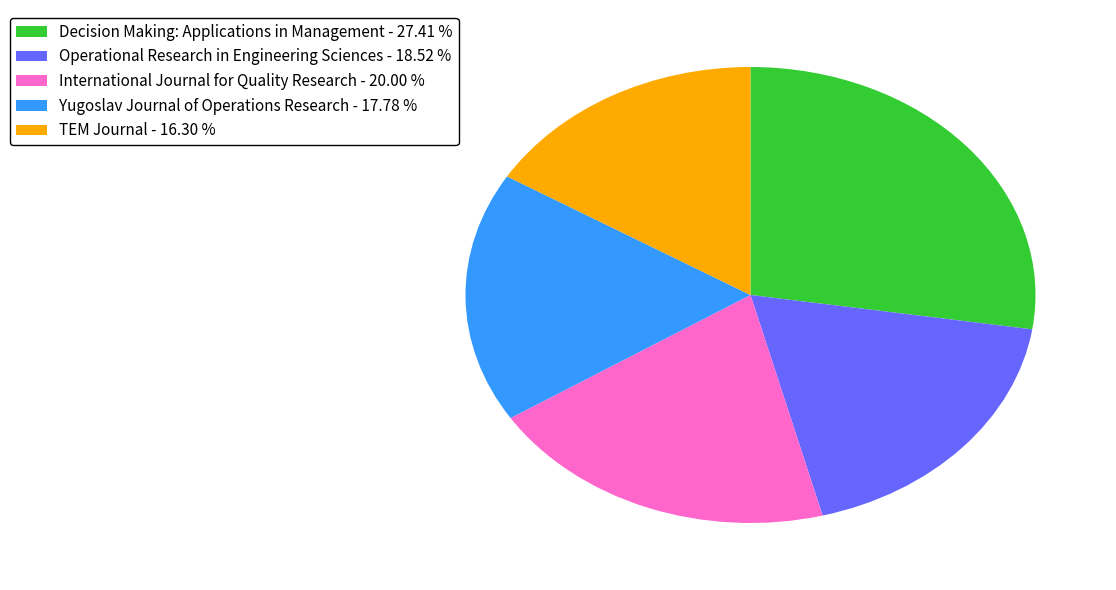

Which has a higher value, International Journal for Quality Research or Yugoslav Journal of Operations Research?

International Journal for Quality Research